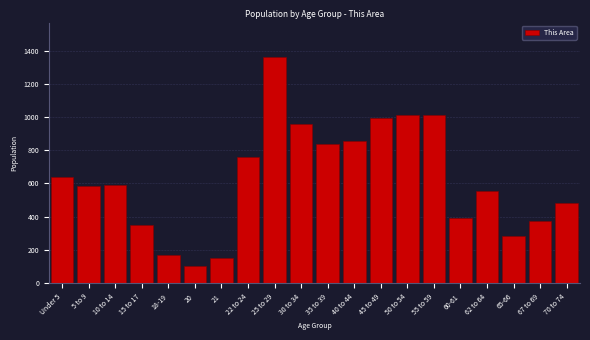

What is the minimum value shown in the chart?

104